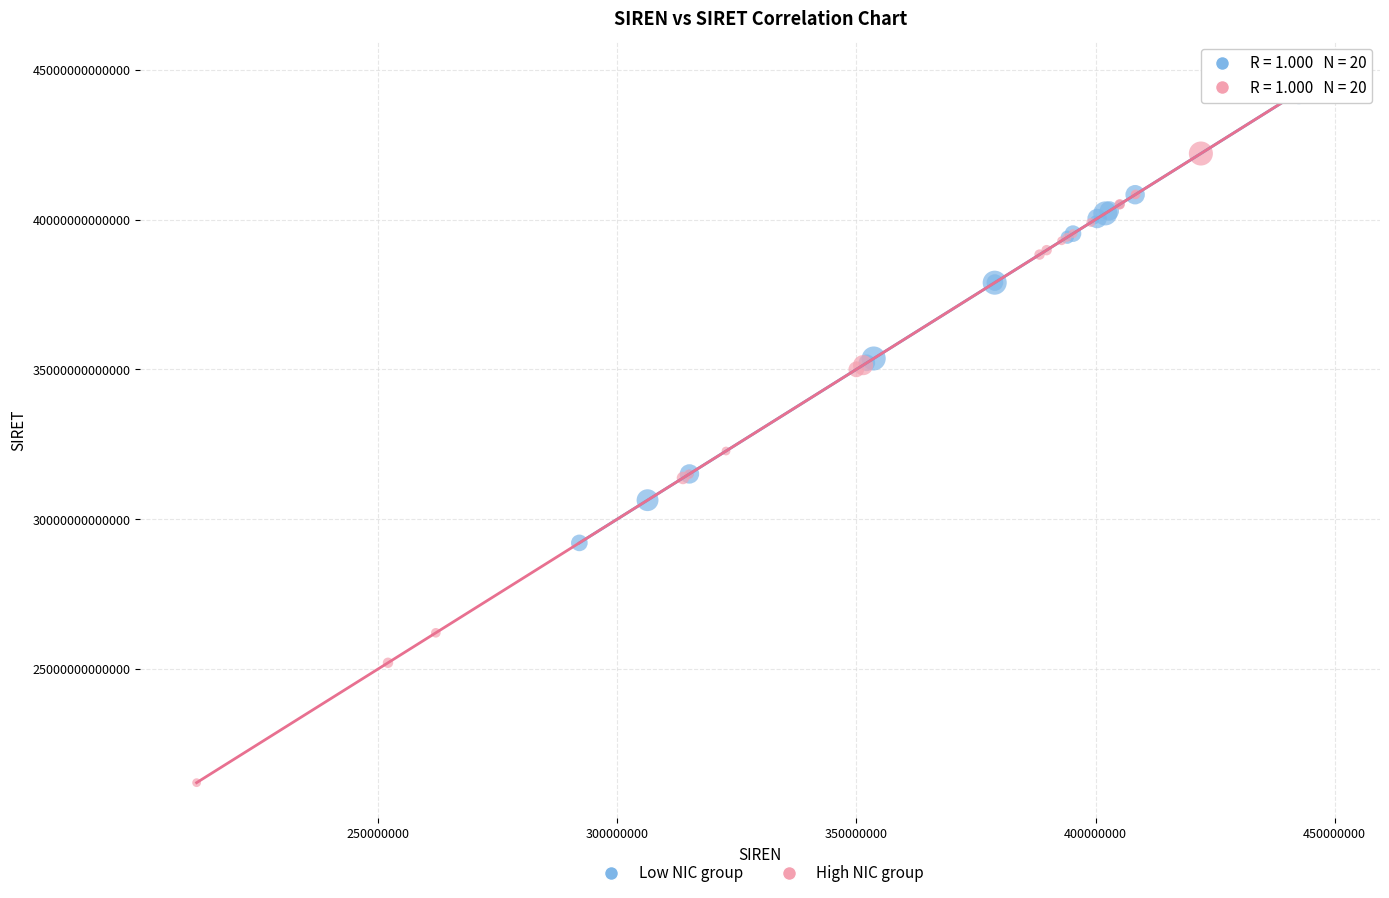

Which series has the largest Y range (max minus min)?

High NIC group